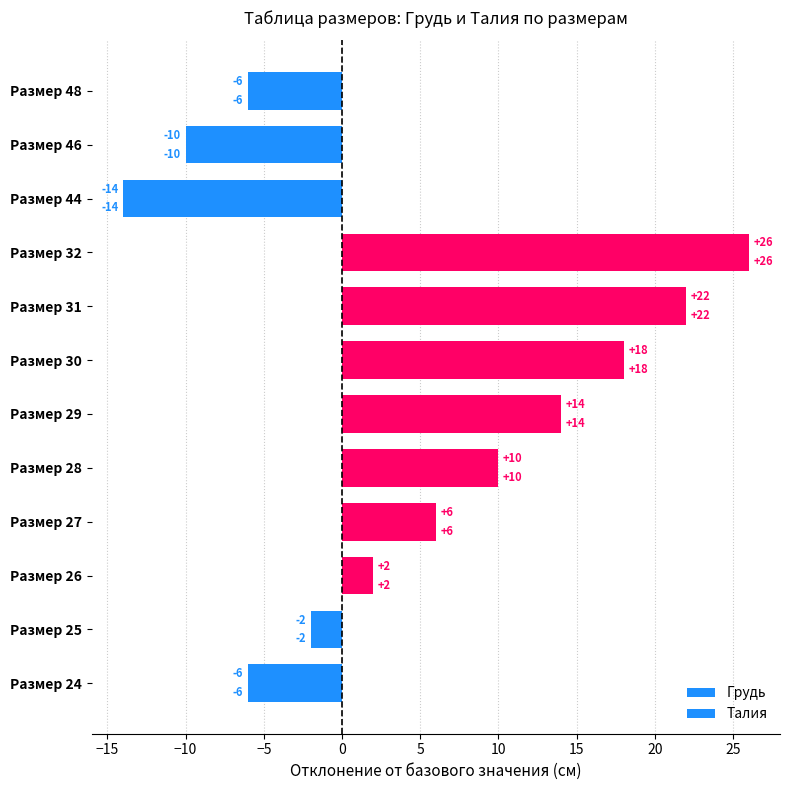

Count the number of categories in the chart.

12